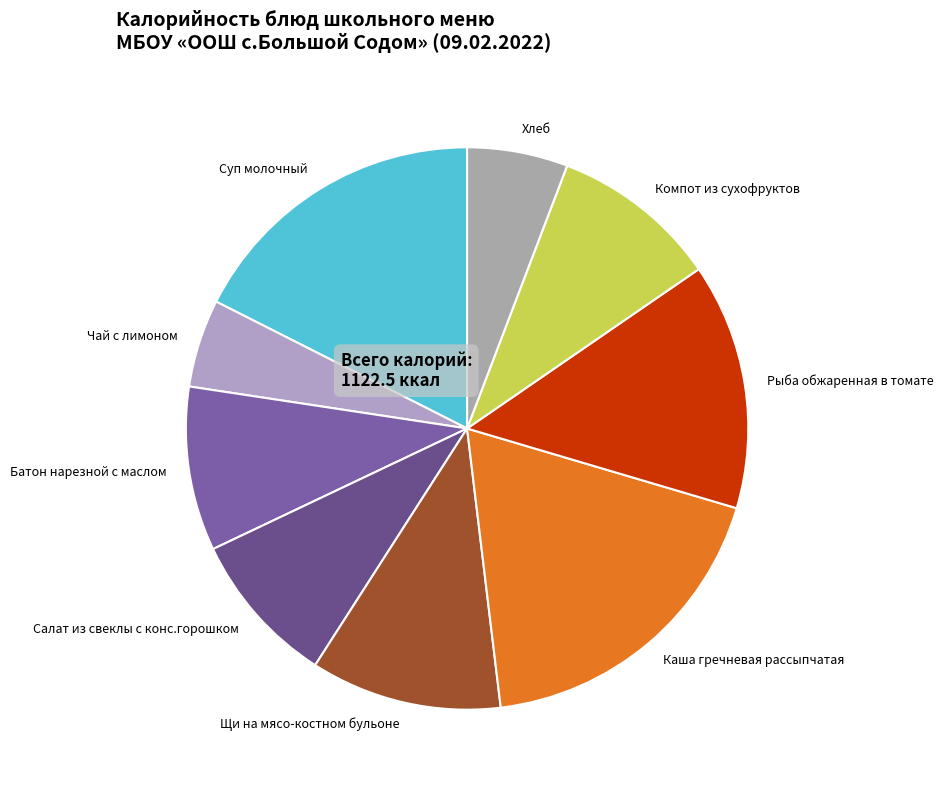

Is Салат из свеклы с конс.горошком the majority of the pie?

No